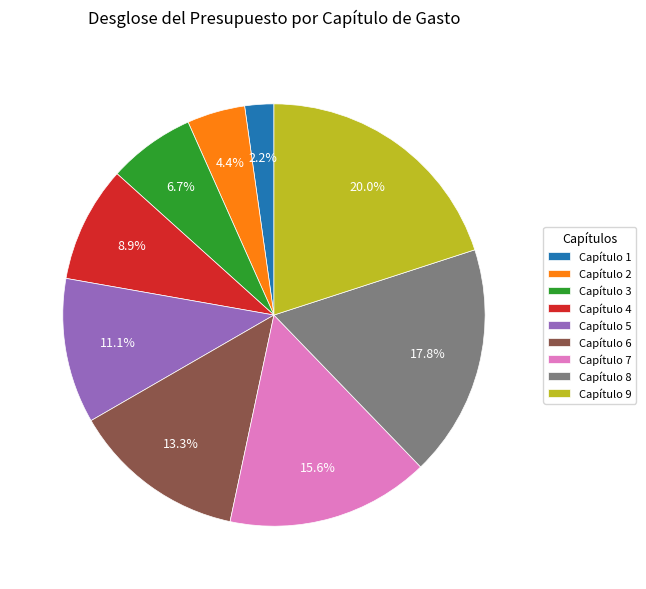

To the nearest percent, what is the difference between the Capítulo 6 and Capítulo 7 slice percentages?

2%